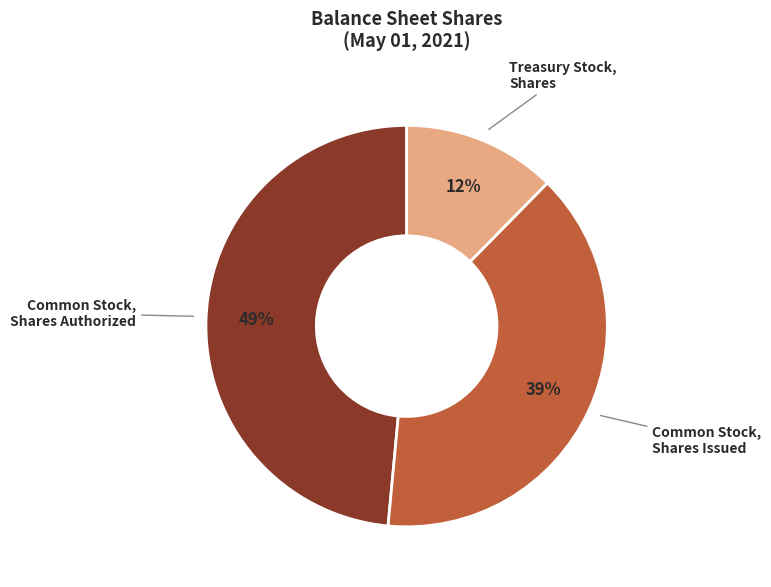

Does any single category account for the majority?

No